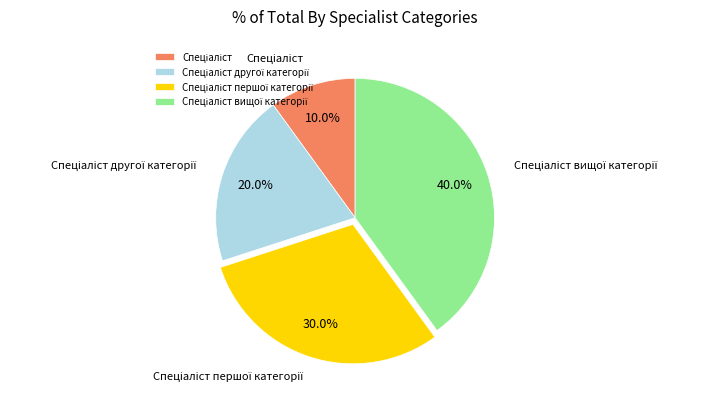

Count the number of slices in the pie.

4